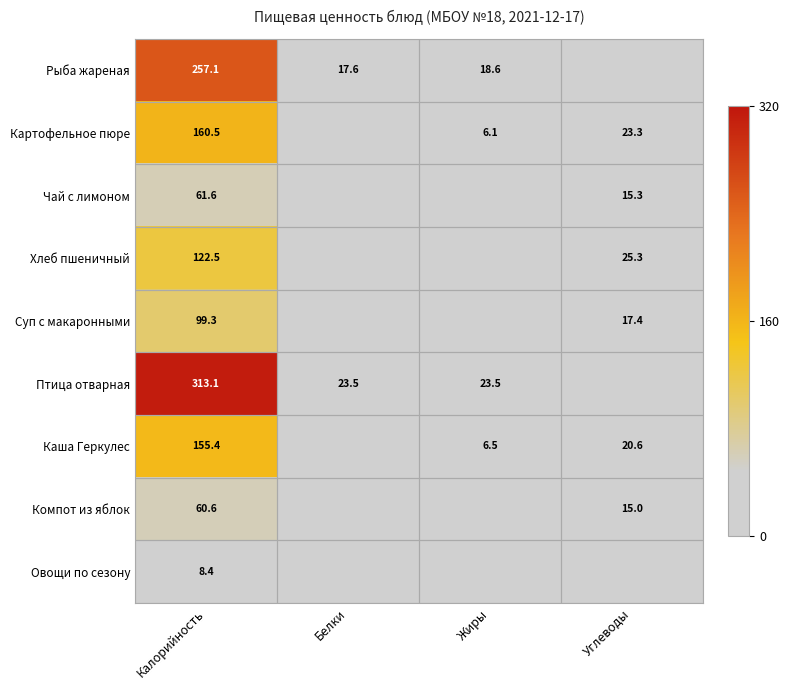

Rank the series at Калорийность from lowest to highest value.

Овощи по сезону, Компот из яблок, Чай с лимоном, Суп с макаронными, Хлеб пшеничный, Каша Геркулес, Картофельное пюре, Рыба жареная, Птица отварная